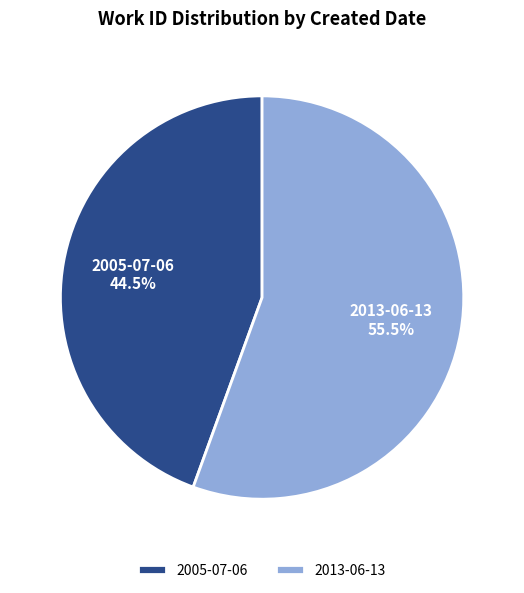

Does 2013-06-13 represent more than half of the total?

Yes